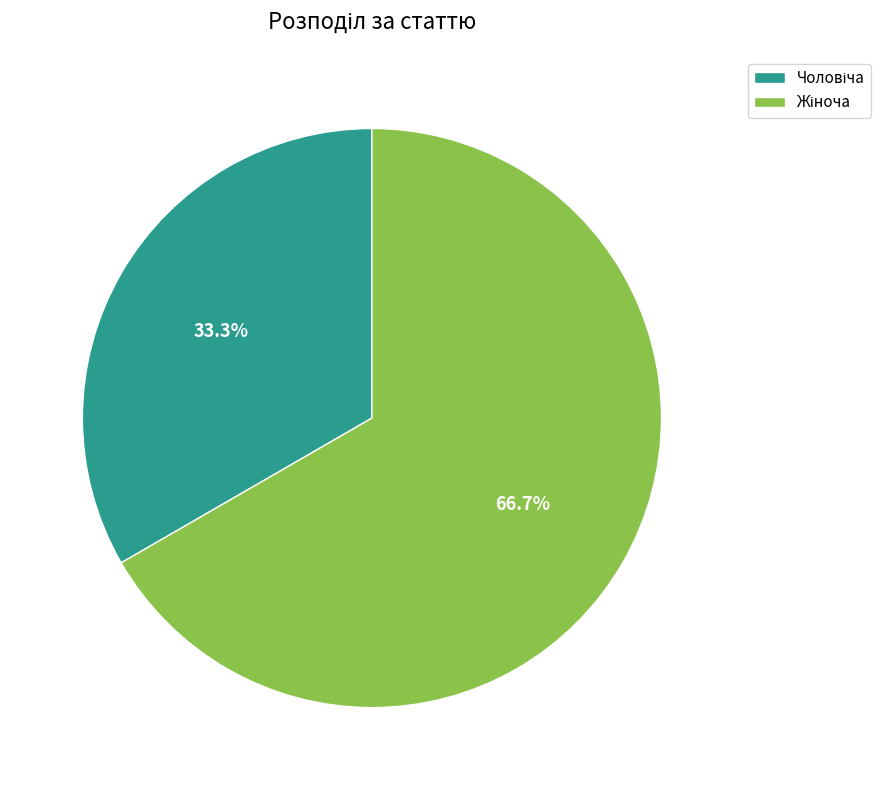

Does any single category account for the majority?

Yes